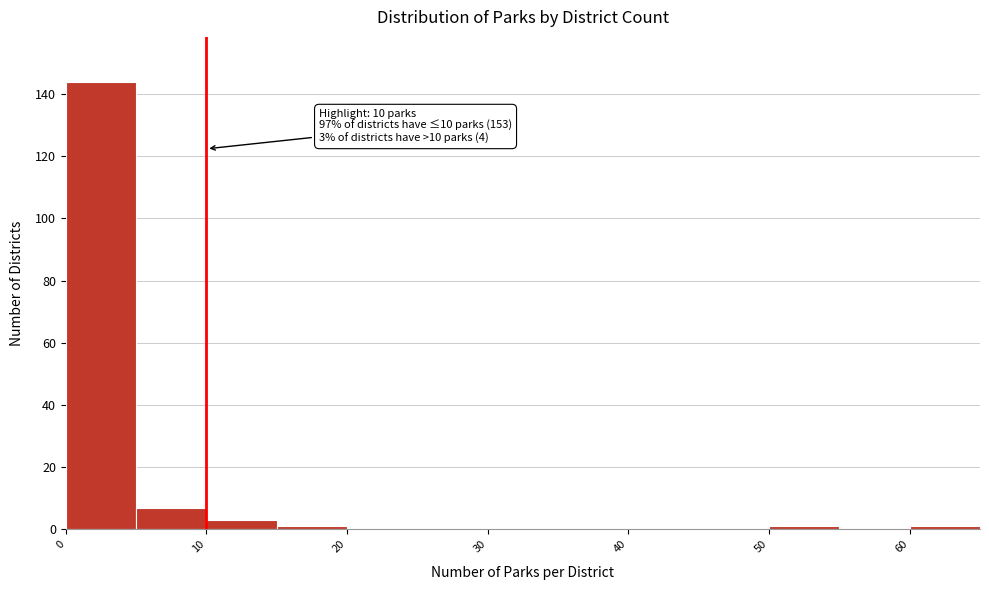

Which range on the x-axis has the tallest bar?

0 to 5